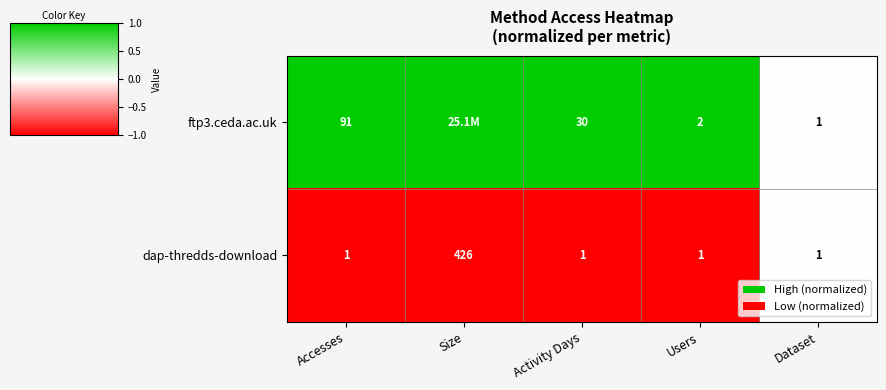

Is the value of ftp3.ceda.ac.uk at Users greater than the value of dap-thredds-download at Users?

Yes